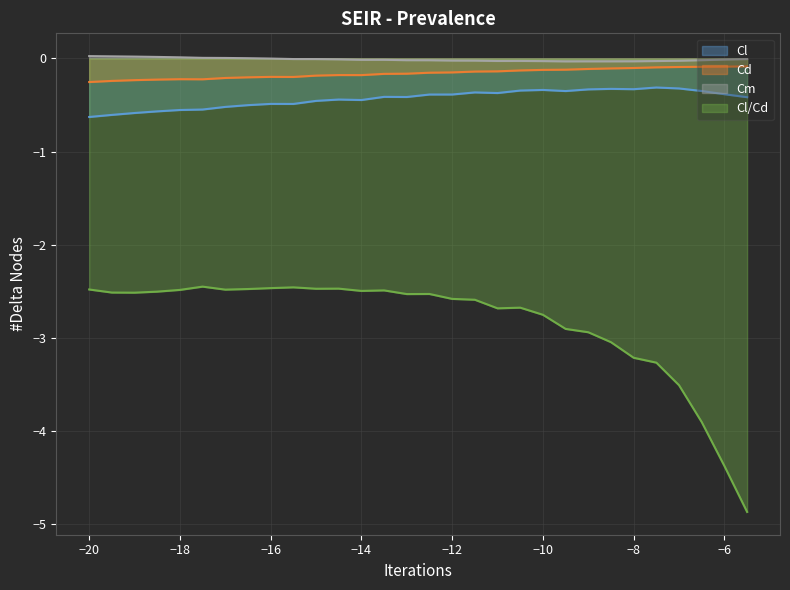

Is it true that Cl equals -0.2 at −6?

False